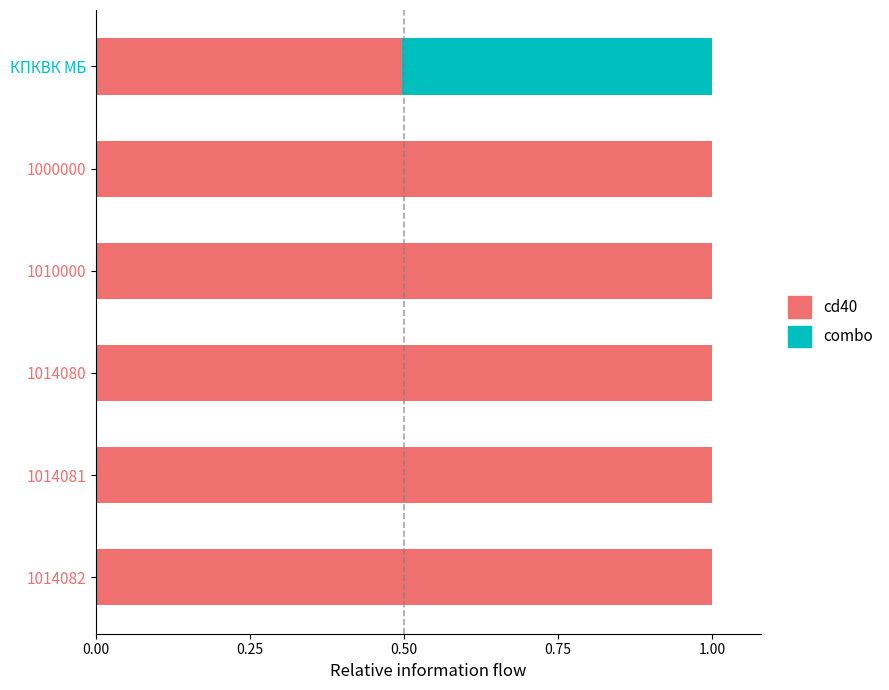

What is the total value across all series at 1014081?

1.0